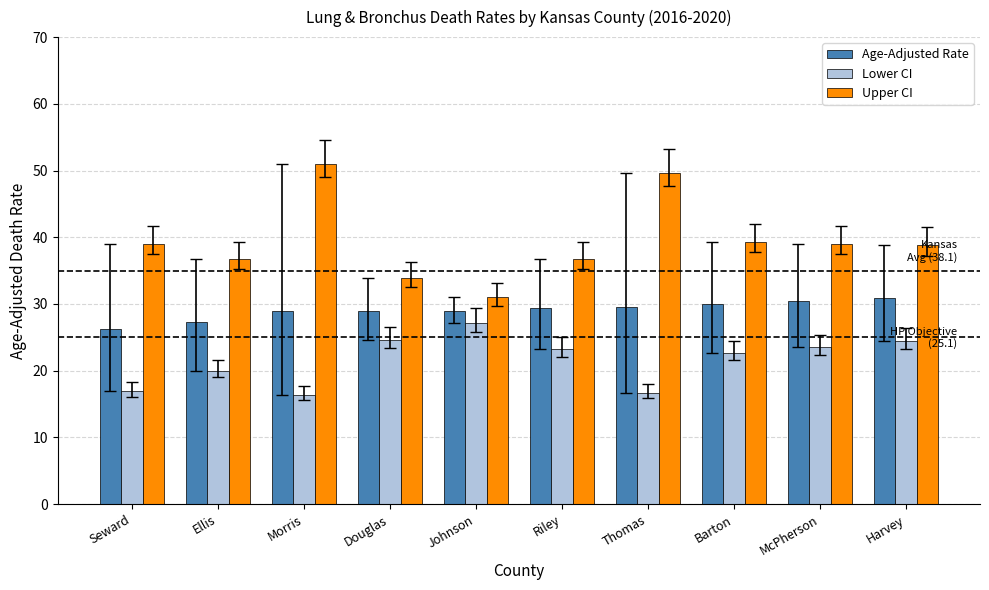

What is the total value across all series at Harvey?

94.2